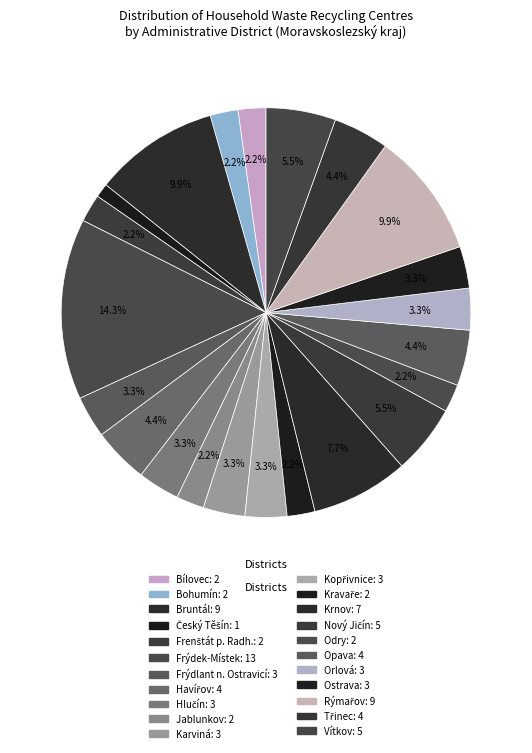

How many segments does this pie chart have?

22